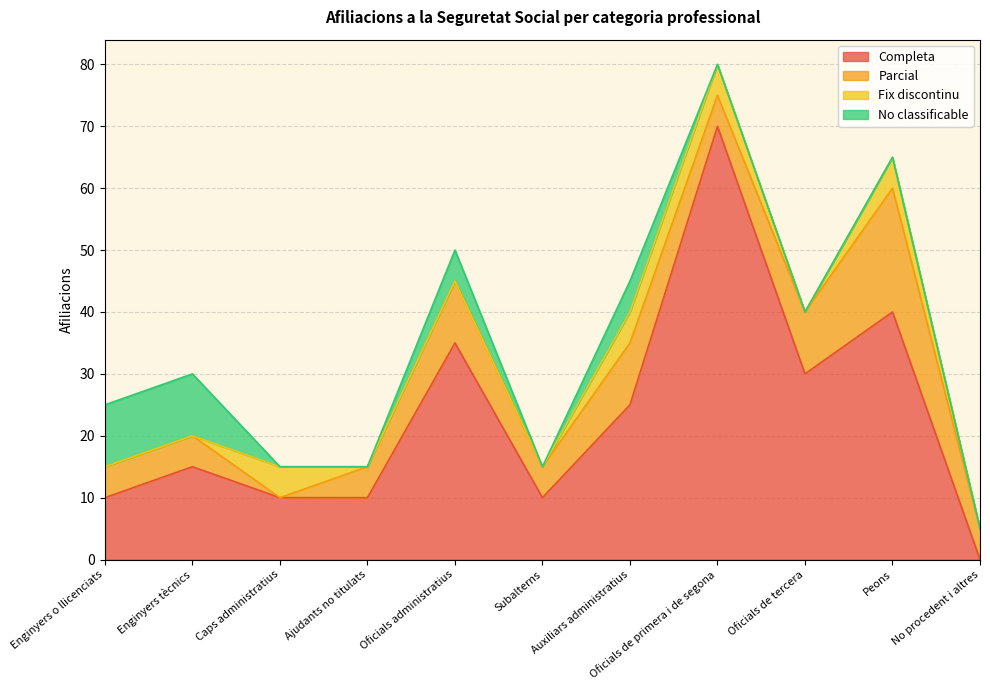

Count the number of data series in this chart.

4